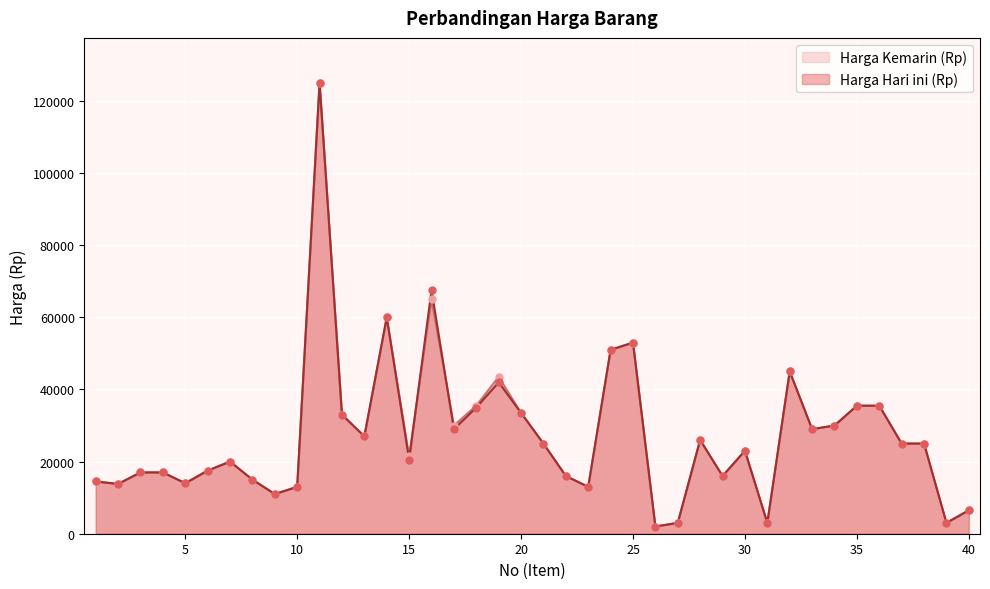

Is the value of Harga Hari ini (Rp) at 40 greater than the value of Harga Kemarin (Rp) at 34?

No